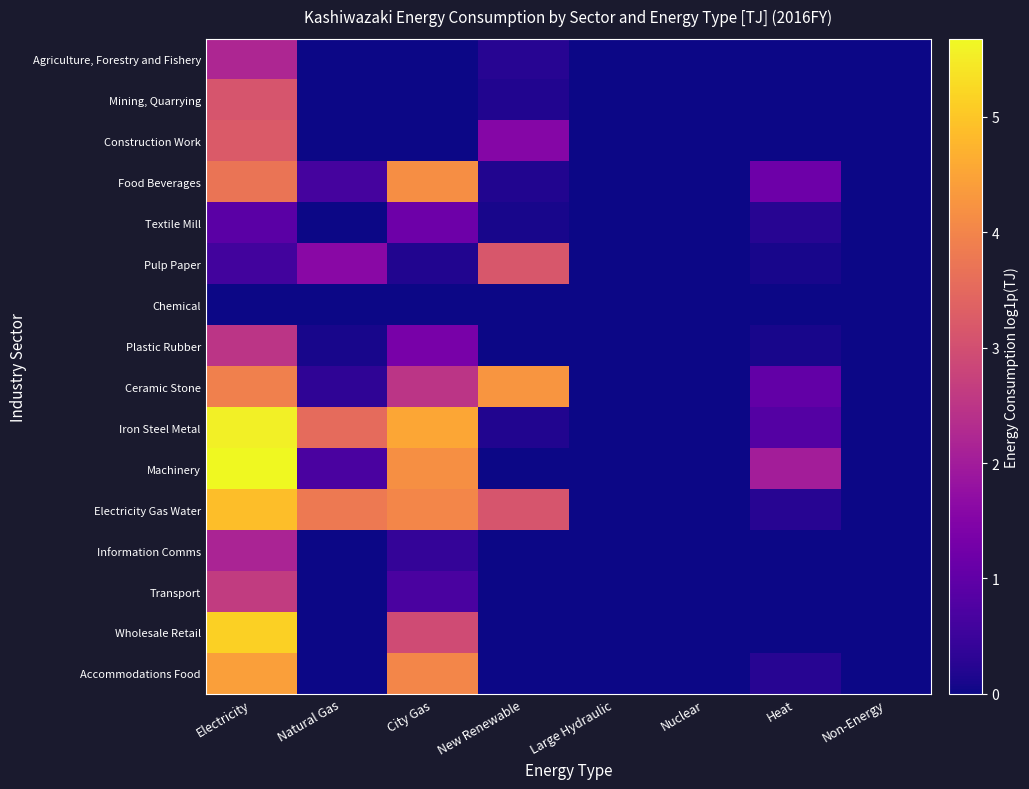

Count the number of data series in this chart.

16